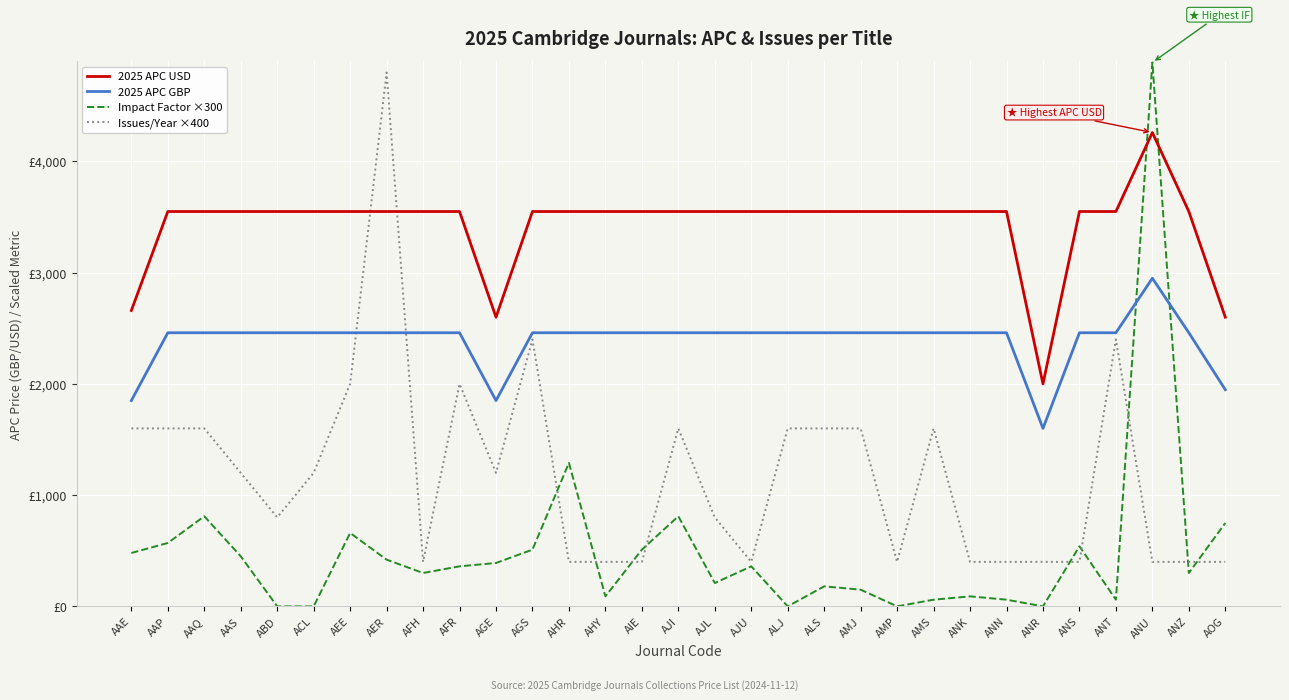

Rank the categories by Issues/Year ×400 value from highest to lowest.

AER, AGS, ANT, AEE, AFR, AAE, AAP, AAQ, AJI, ALJ, ALS, AMJ, AMS, AAS, ACL, AGE, ABD, AJL, AFH, AHR, AHY, AIE, AJU, AMP, ANK, ANN, ANR, ANS, ANU, ANZ, AOG